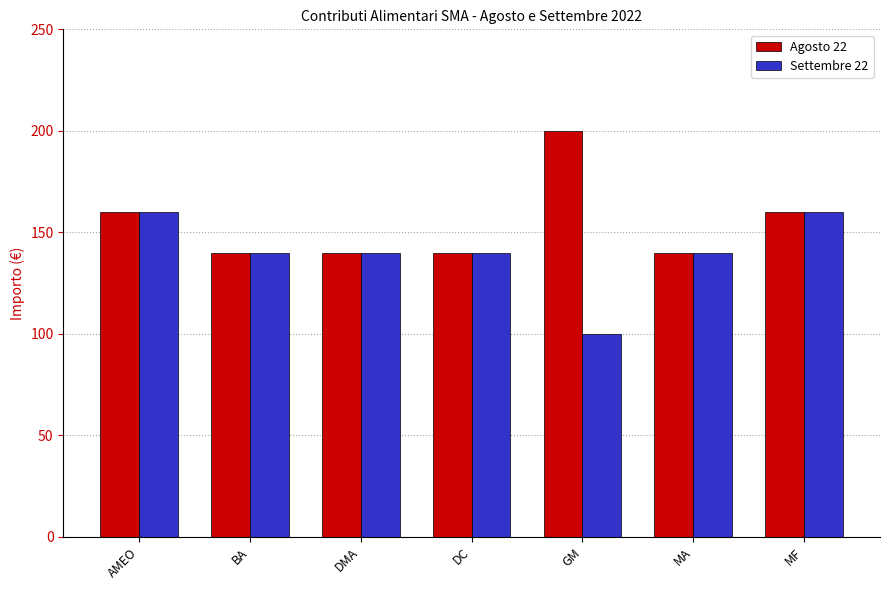

The value of Agosto 22 at MF is 215. True or false?

False